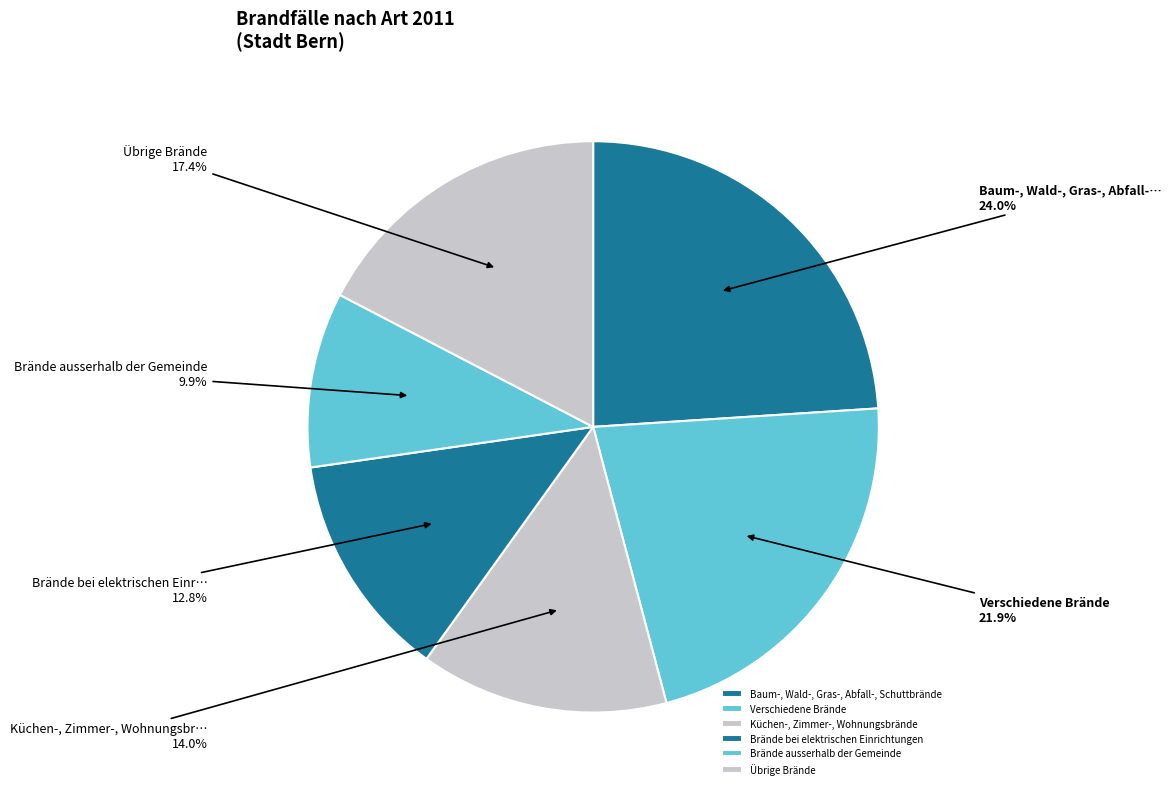

Count the number of slices in the pie.

6